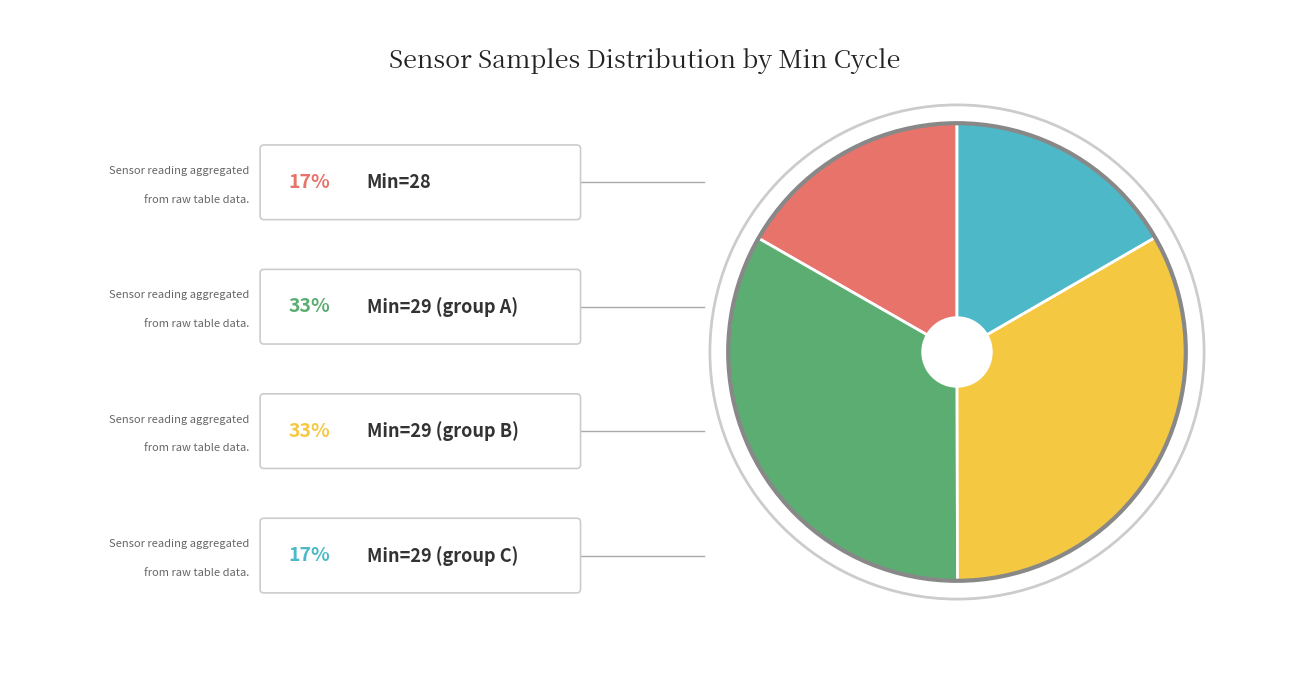

Is there any slice that represents more than half of the pie?

No